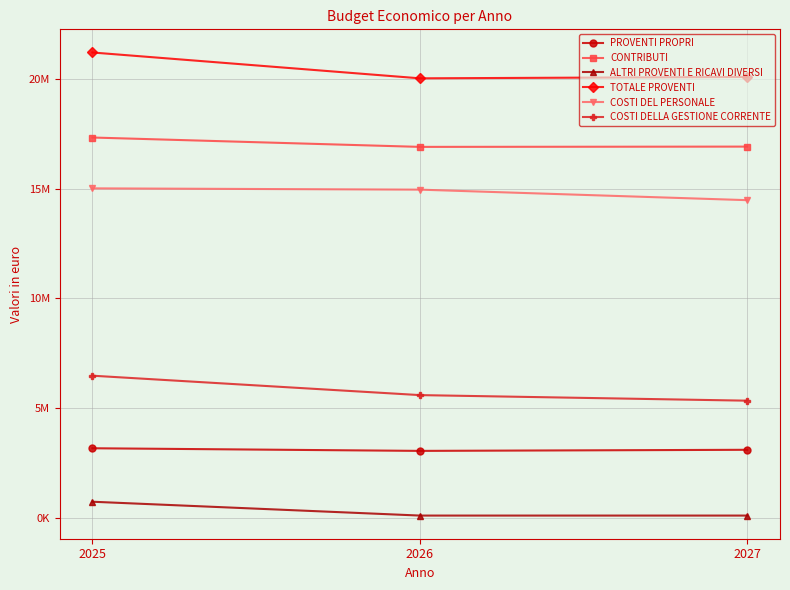

What are all the series names shown in the legend?

PROVENTI PROPRI, CONTRIBUTI, ALTRI PROVENTI E RICAVI DIVERSI, TOTALE PROVENTI, COSTI DEL PERSONALE, COSTI DELLA GESTIONE CORRENTE